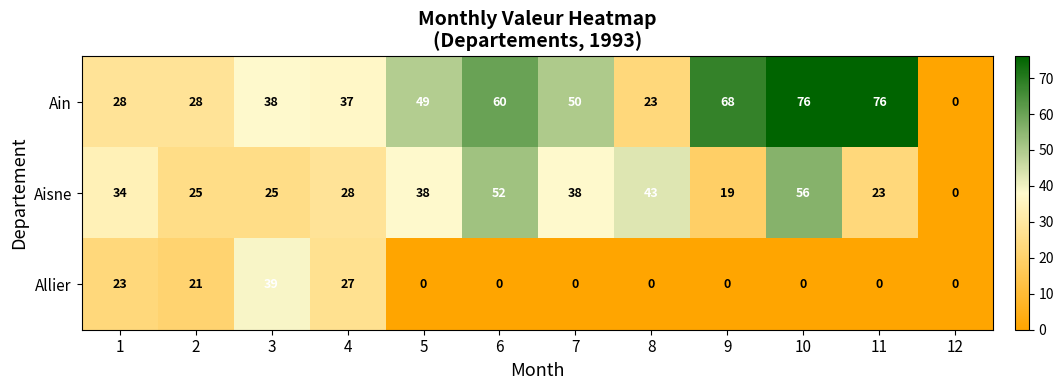

Count the number of data series in this chart.

3